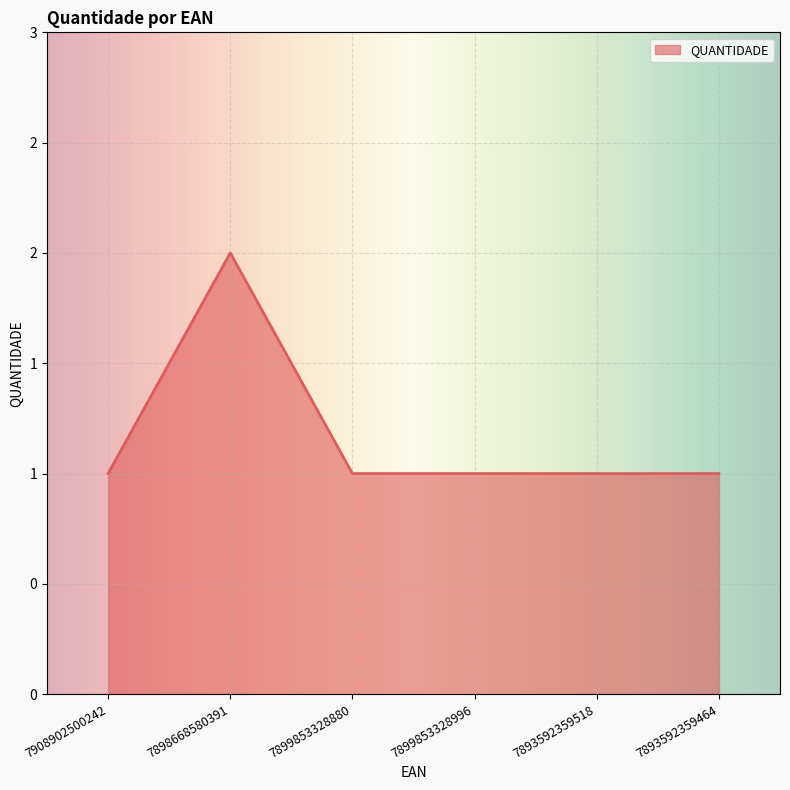

At which category does the chart reach its peak across all series?

7898668580391